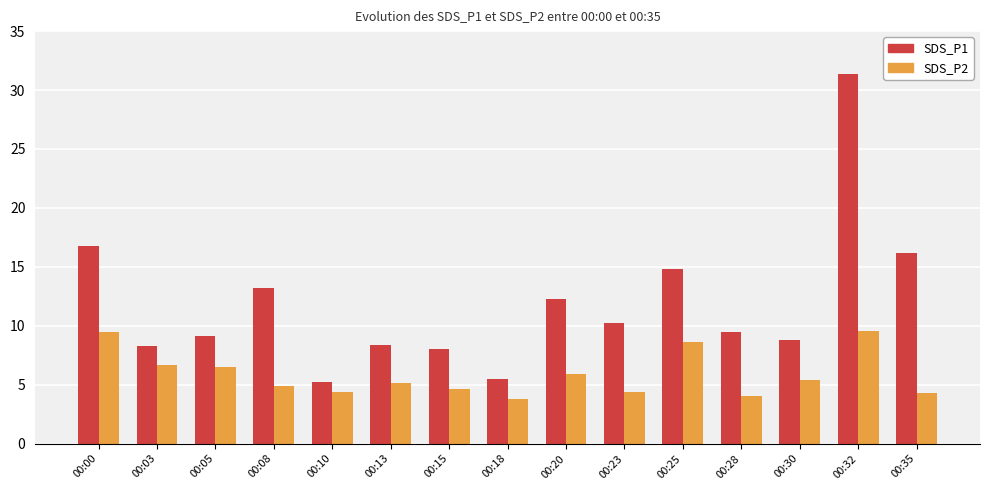

What is the maximum value shown in the chart?

31.4